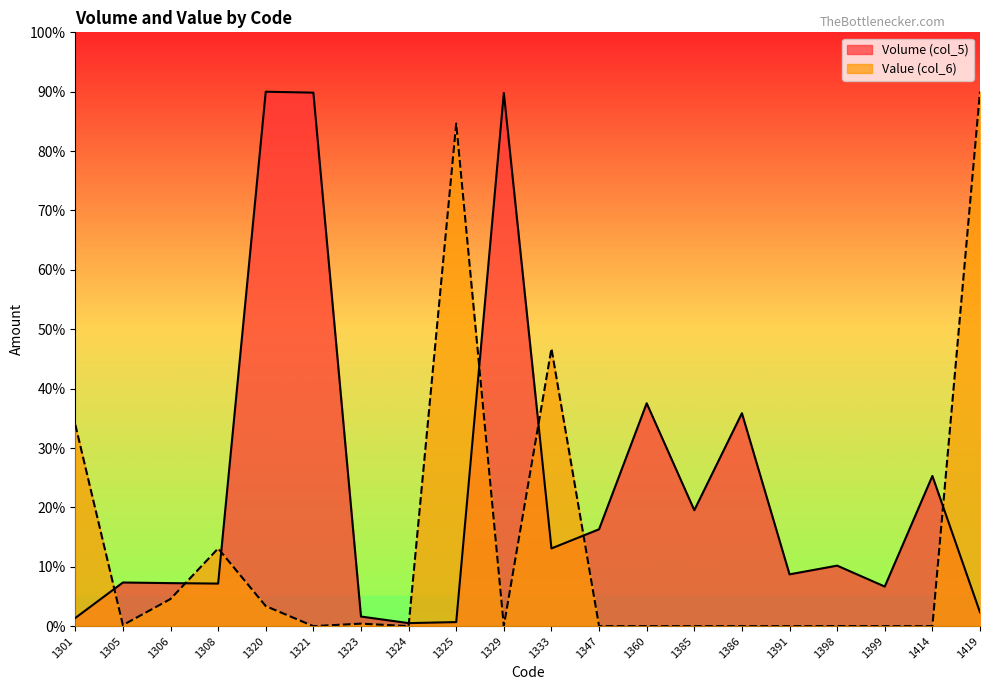

True or false: Value (col_6) has a value of 0.7 at 1323.

False